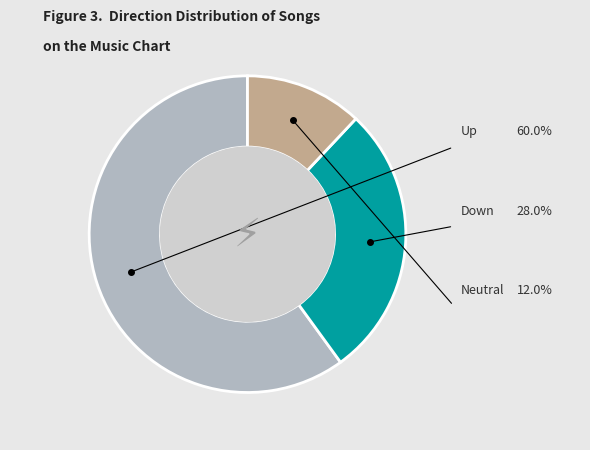

Is there any slice that represents more than half of the pie?

Yes